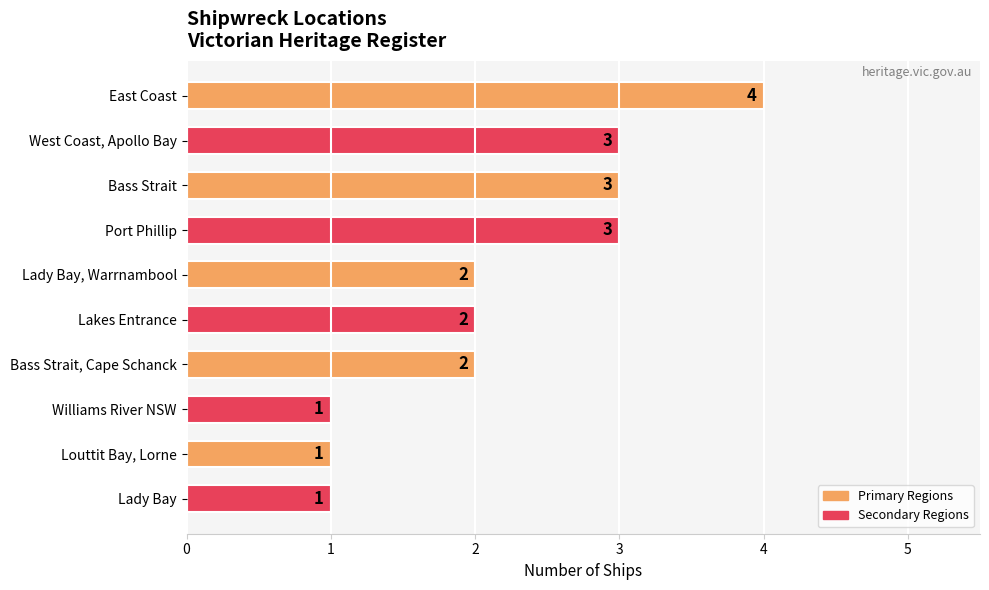

What is the maximum value shown in the chart?

4